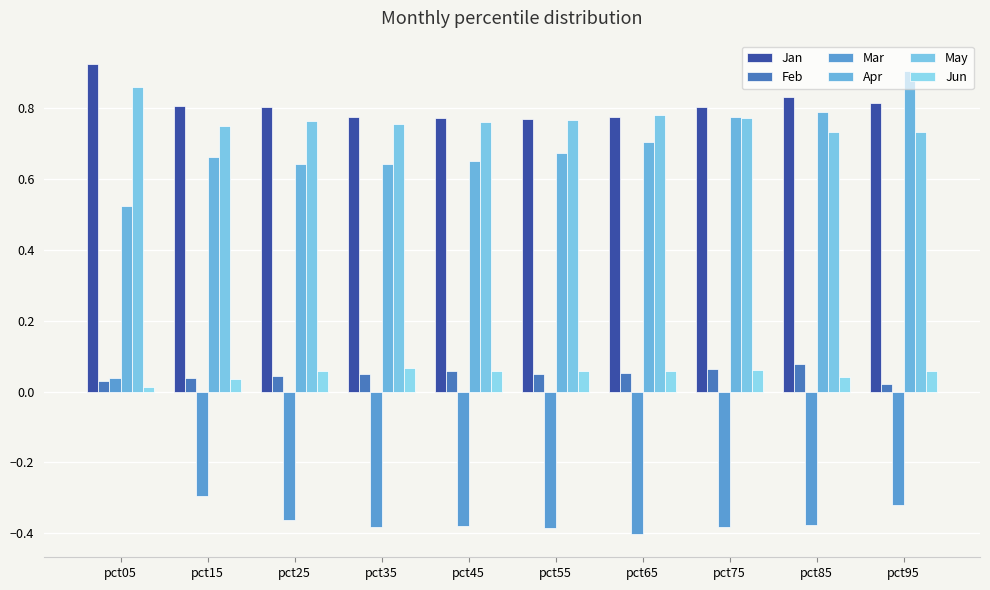

Count the number of data series in this chart.

6